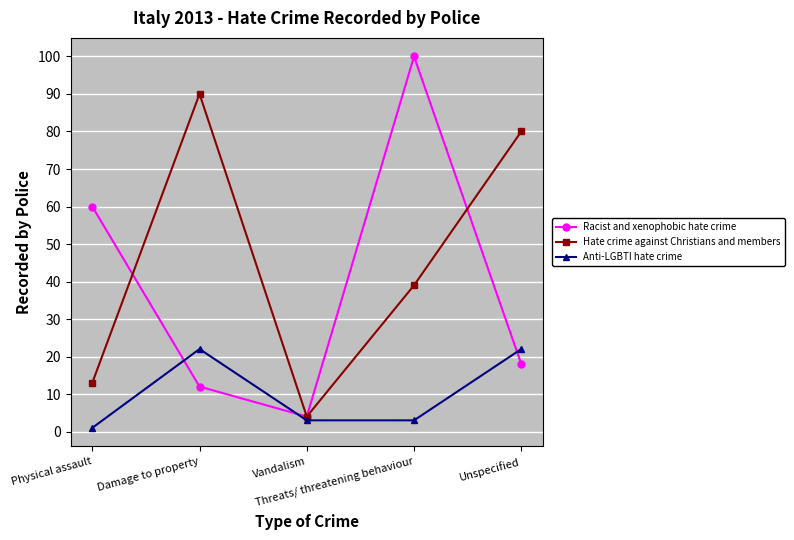

At which category is the sum across all series the highest?

Threats/ threatening behaviour